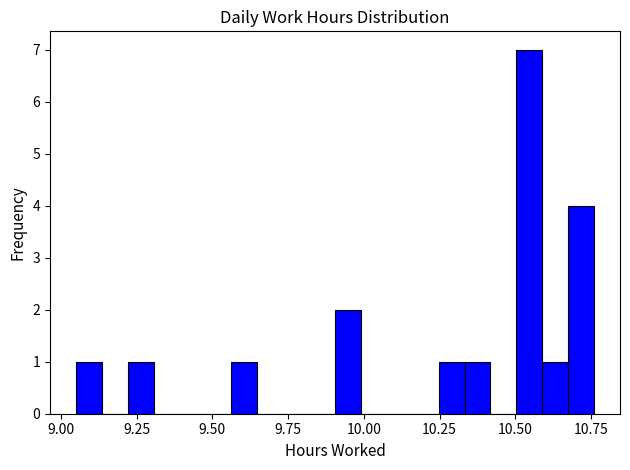

Read against the x-axis, roughly where is the centre of the tallest bar?

10.55